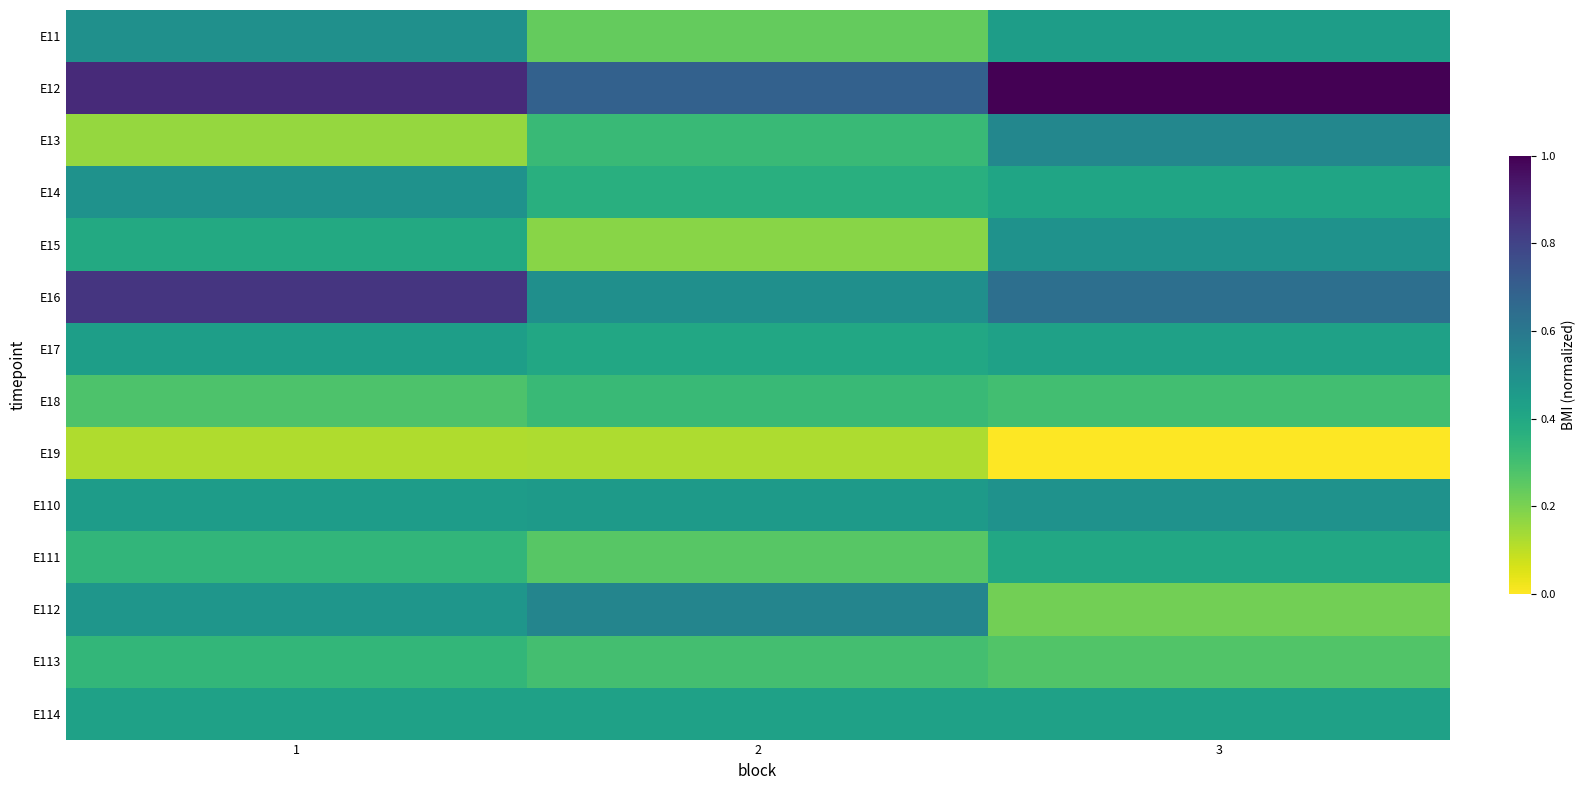

How many categories are shown in the chart?

3